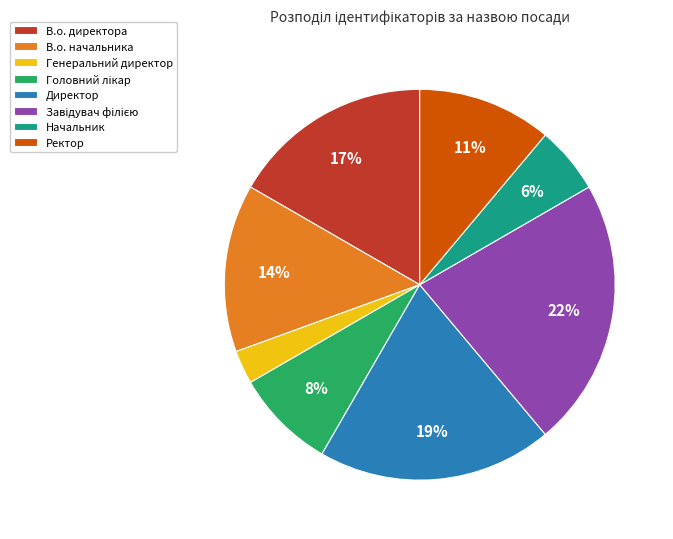

Between Директор and В.о. директора, which is larger?

Директор